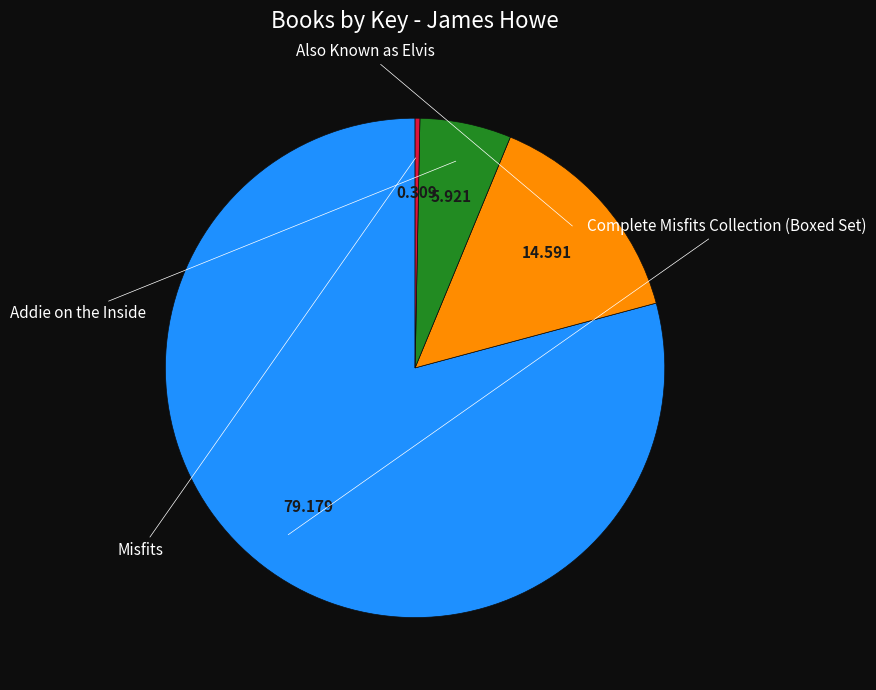

Is there any slice that represents more than half of the pie?

Yes